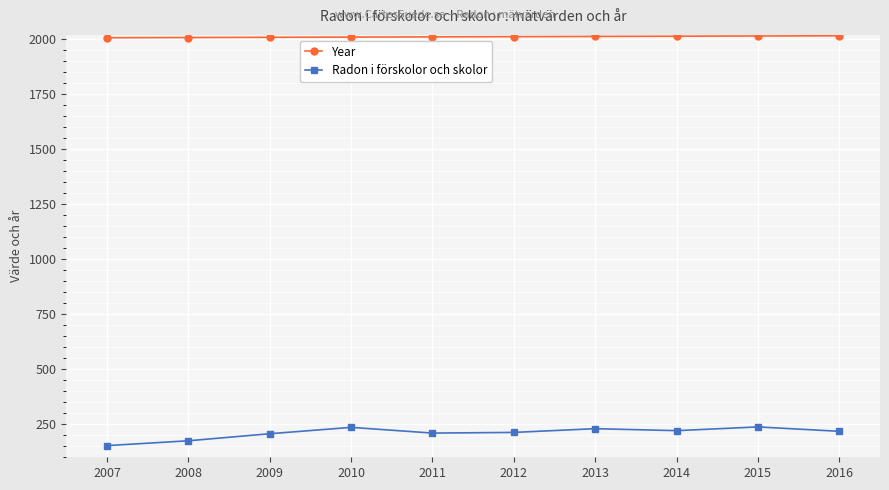

True or false: Year has a value of 3225 at 2010.

False